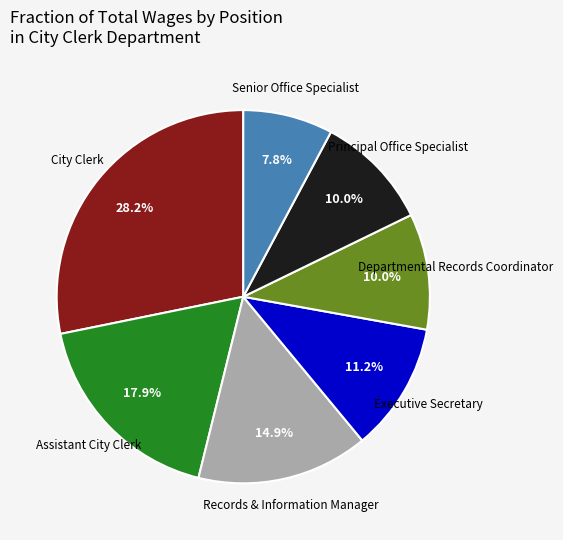

Does Senior Office Specialist account for over 50% of the chart?

No